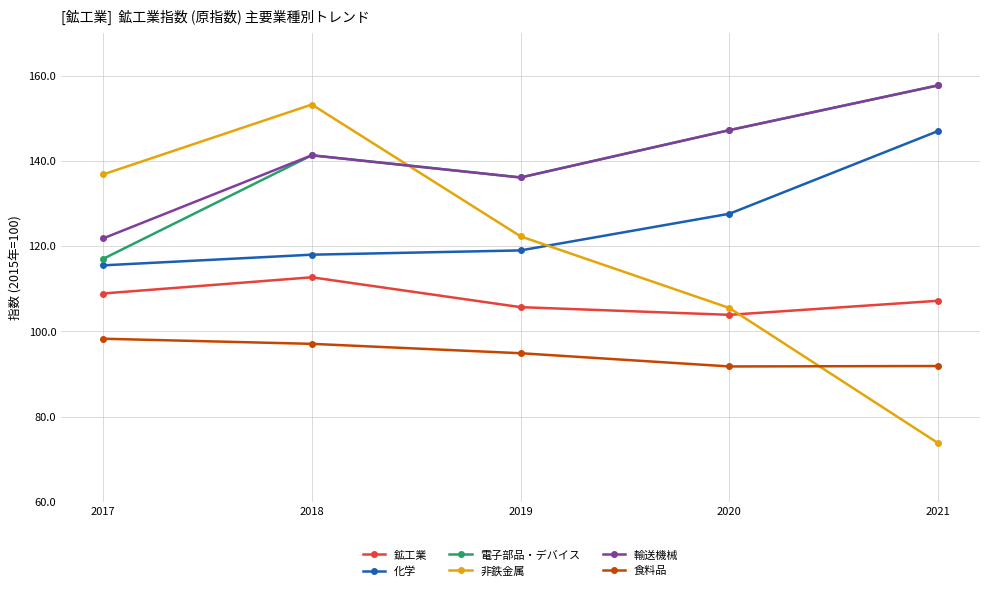

In 鉱工業, how many points are lower than both neighbors (excluding endpoints)?

1